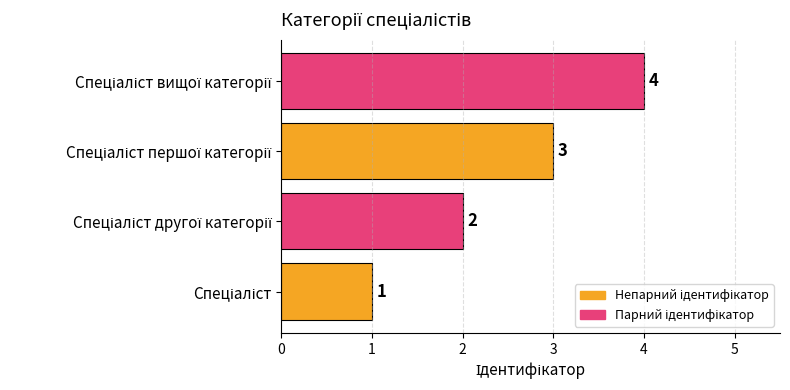

Count the values in the range 2 to 4.

3